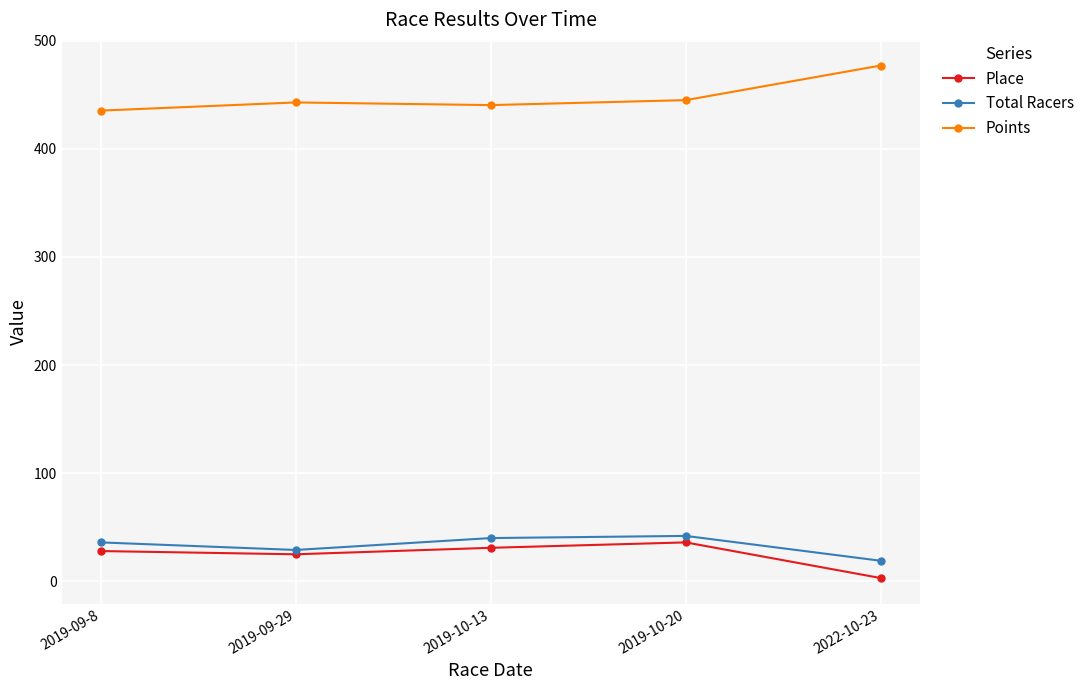

Is the value of Points at 2019-10-13 greater than the value of Total Racers at 2019-10-13?

Yes